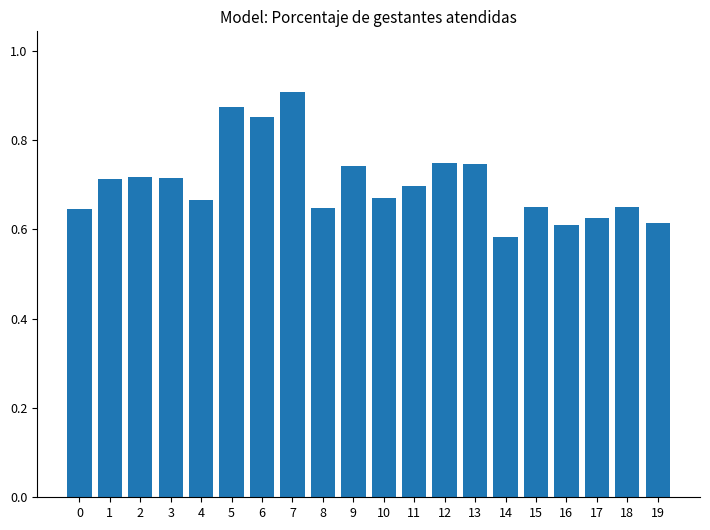

Where is the data nearest to the value 0?

14